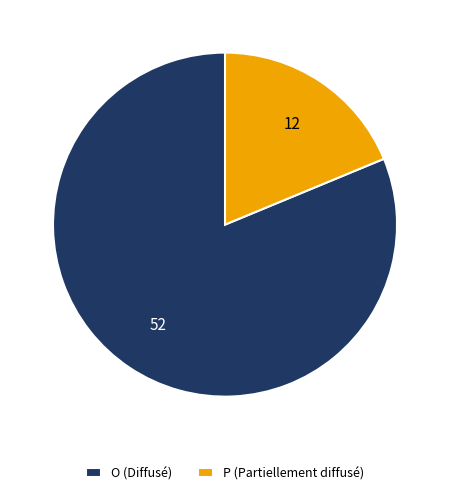

Is it true that P is 19% of the pie?

True